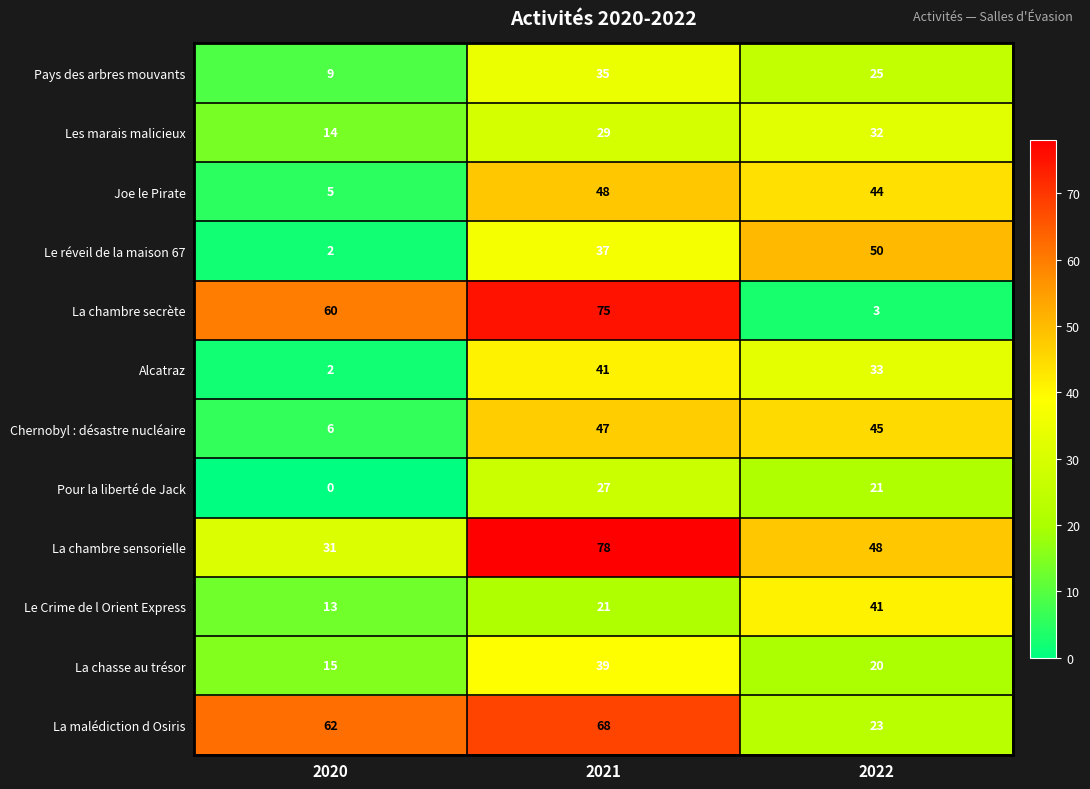

What is the sum of the Les marais malicieux values at 2021 and 2020?

43